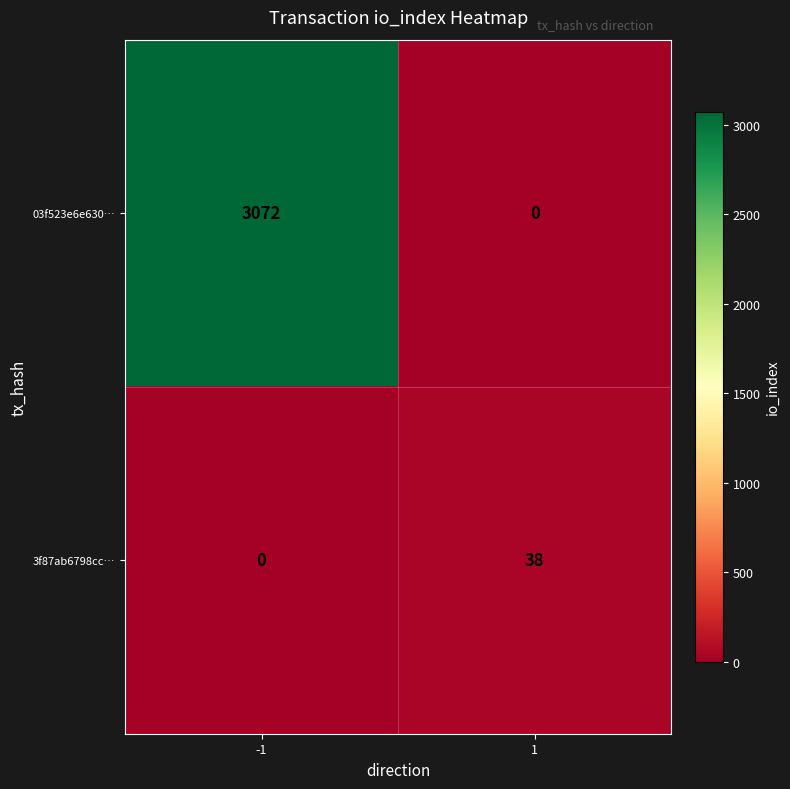

Which series has the widest spread of values?

03f523e6e630…